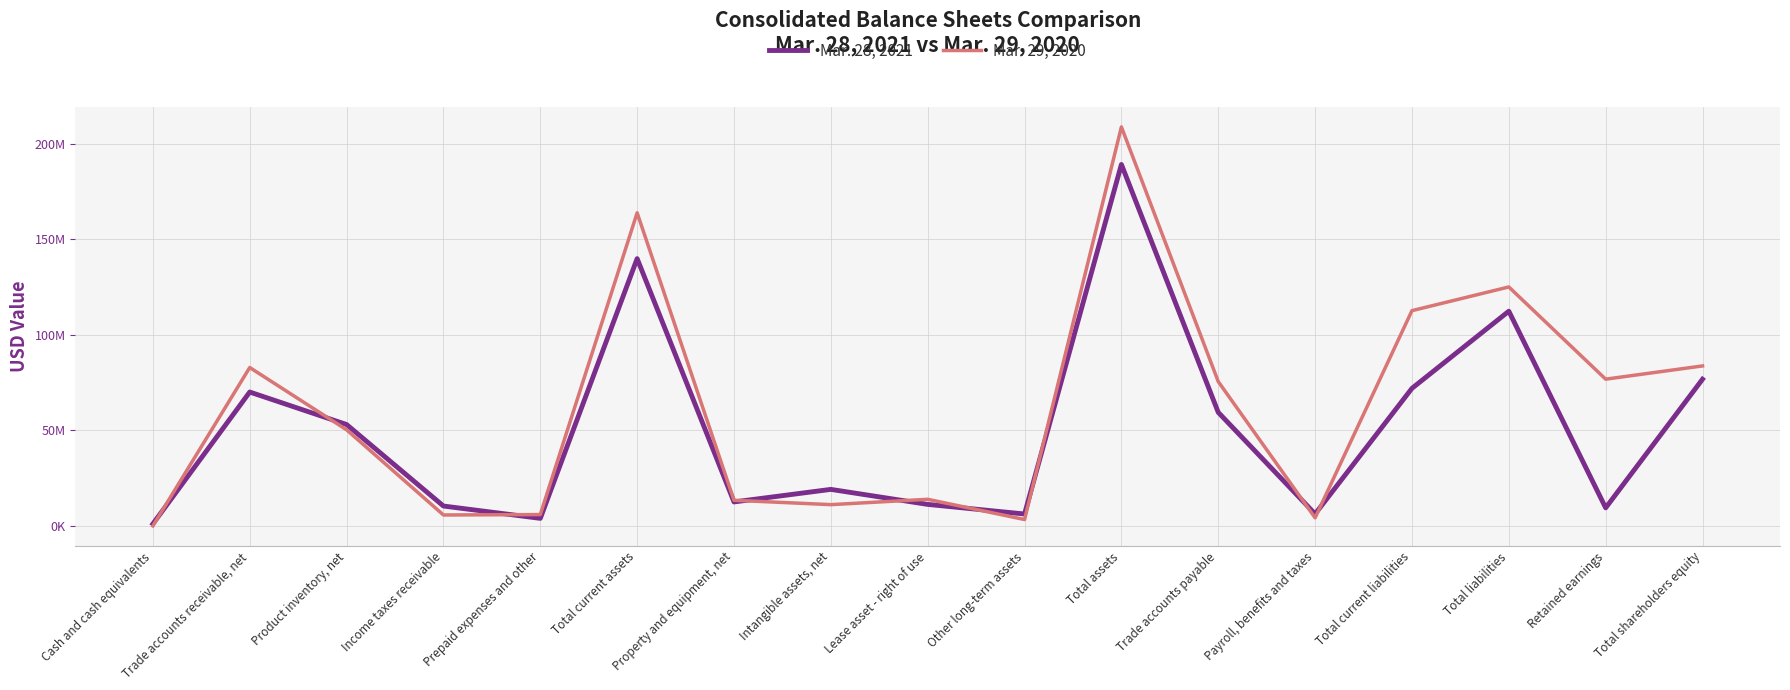

How many interior local valleys does the Mar. 29, 2020 series have?

5